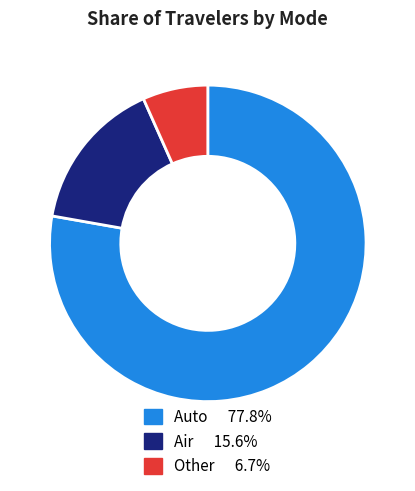

How many segments does this pie chart have?

3